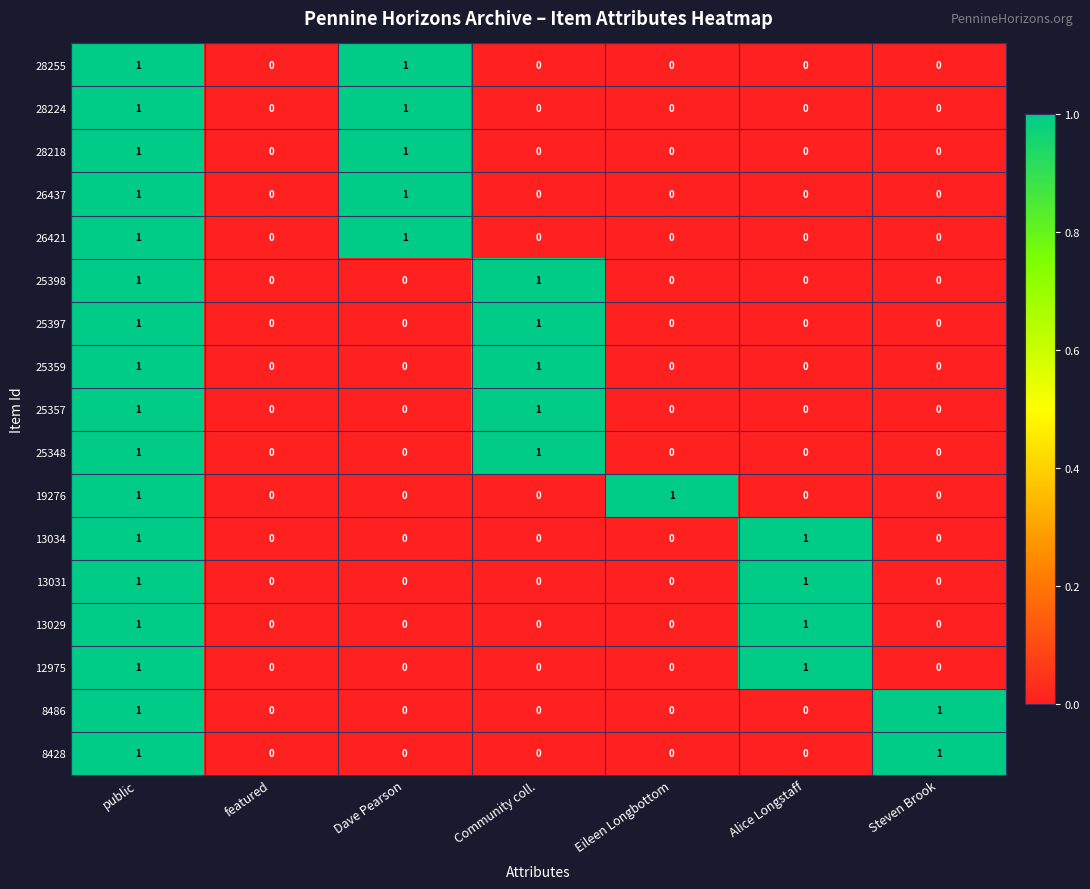

Is it true that 13029 equals 0 at public?

False